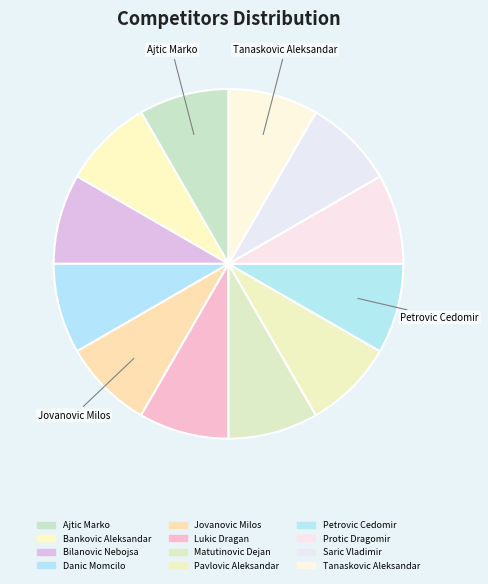

How many slices are in this pie chart?

12